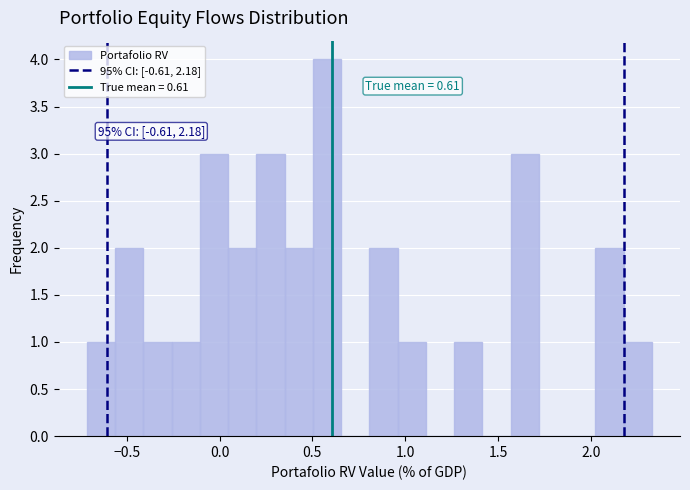

Read against the x-axis, roughly where is the centre of the tallest bar?

0.60